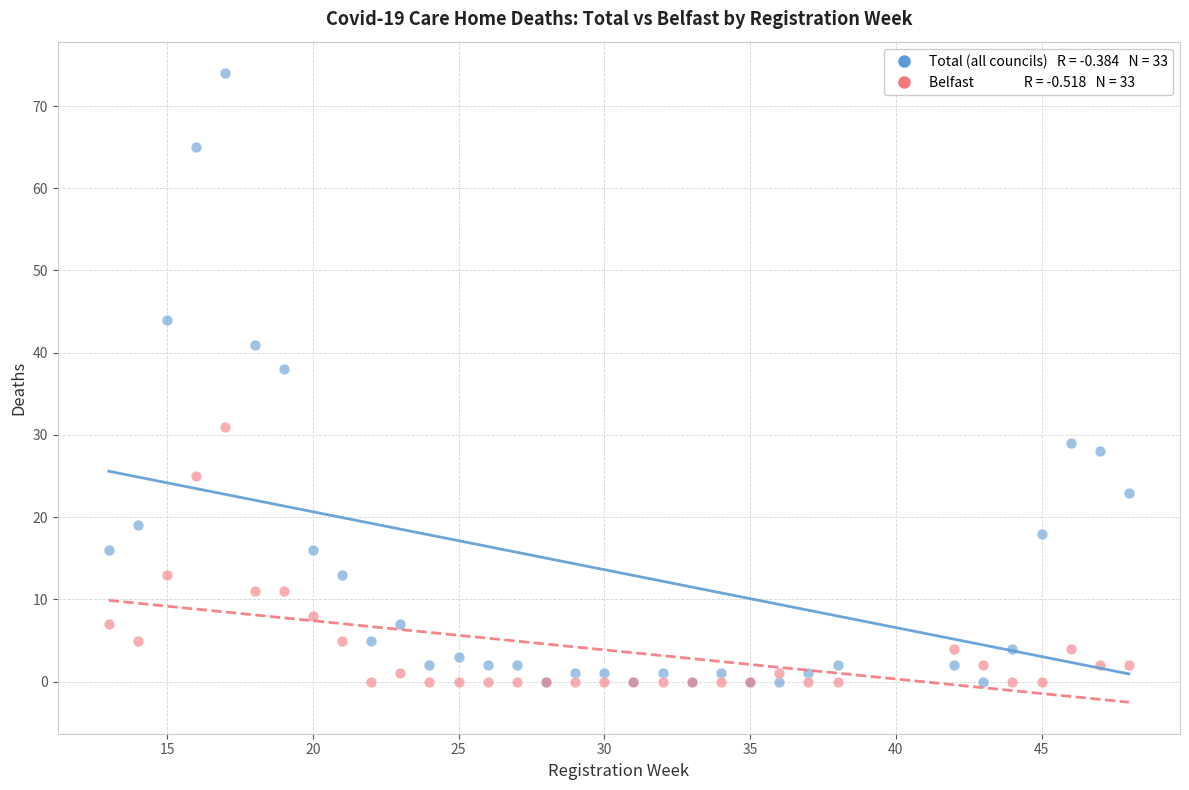

Across all series, what Y value is closest to 37?

38